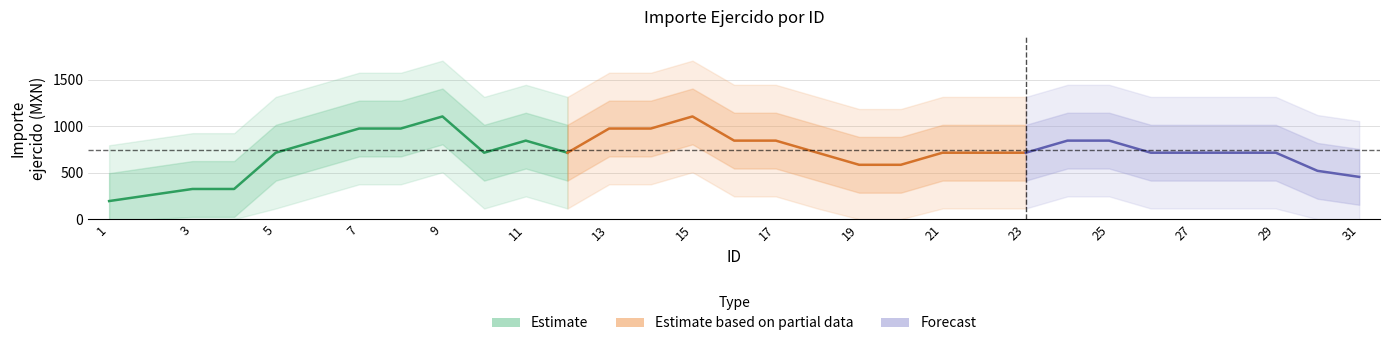

Is this an area chart (filled region under the line)?

No